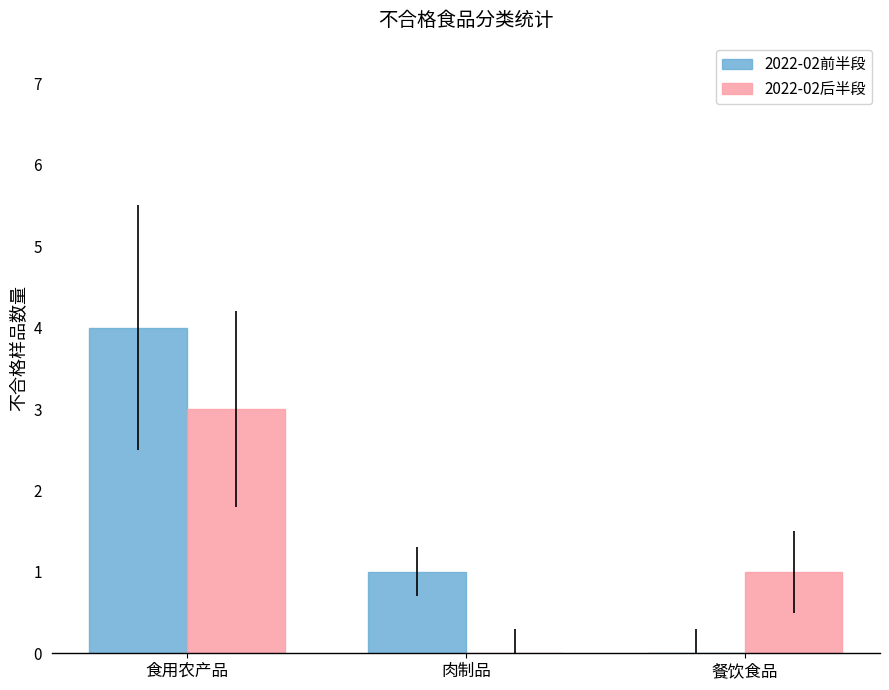

True or false: 2022-02前半段 has a value of 6 at 食用农产品.

False